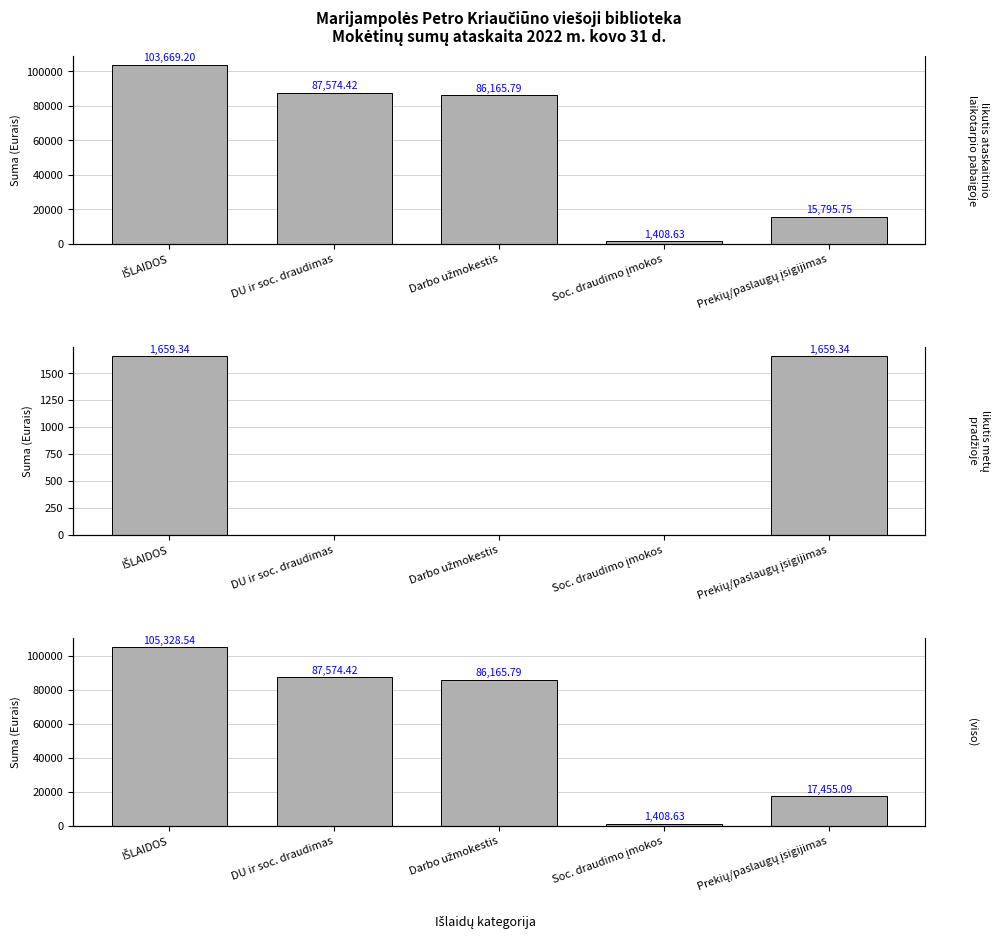

What is the total value across all series at IŠLAIDOS?

210657.1